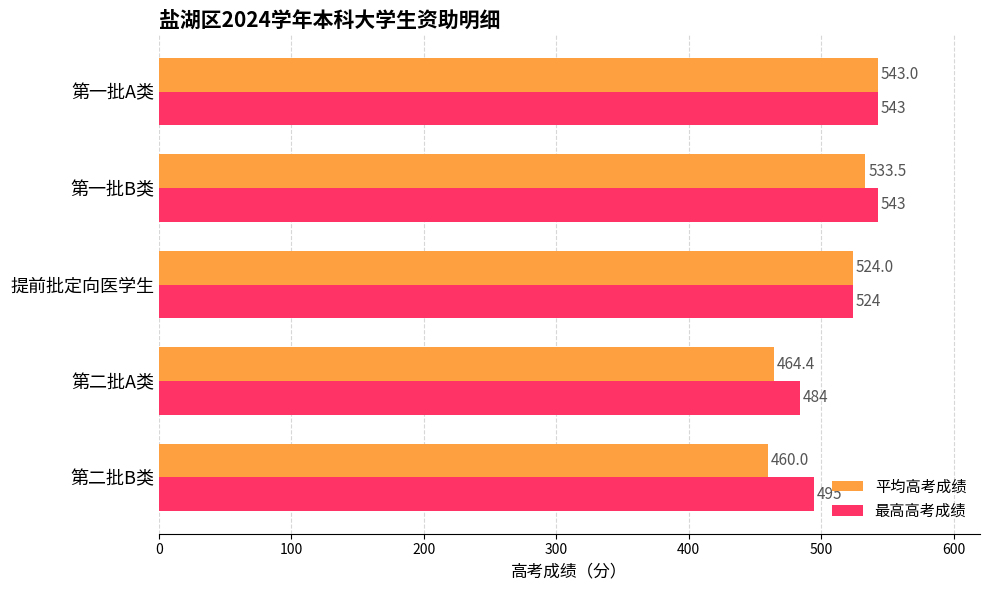

What is the highest value of the 最高高考成绩 series?

543.0